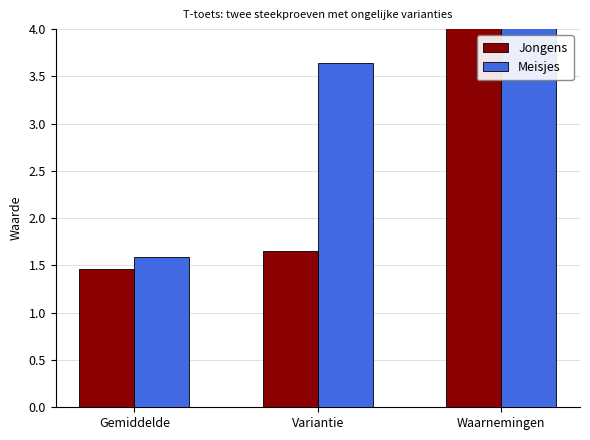

What is the minimum value shown in the chart?

1.5